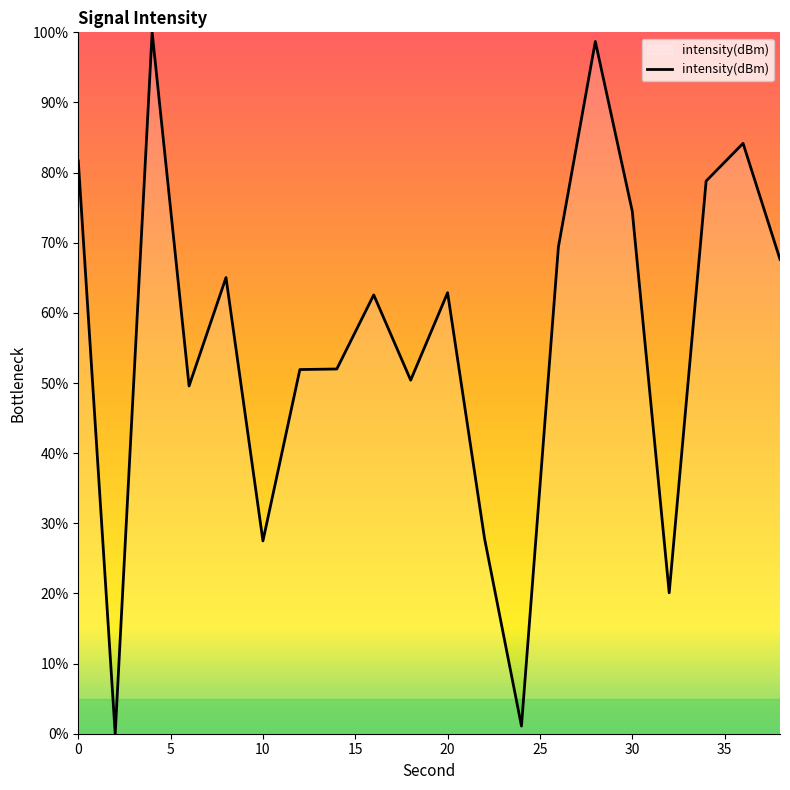

What is the greatest value displayed?

100.0